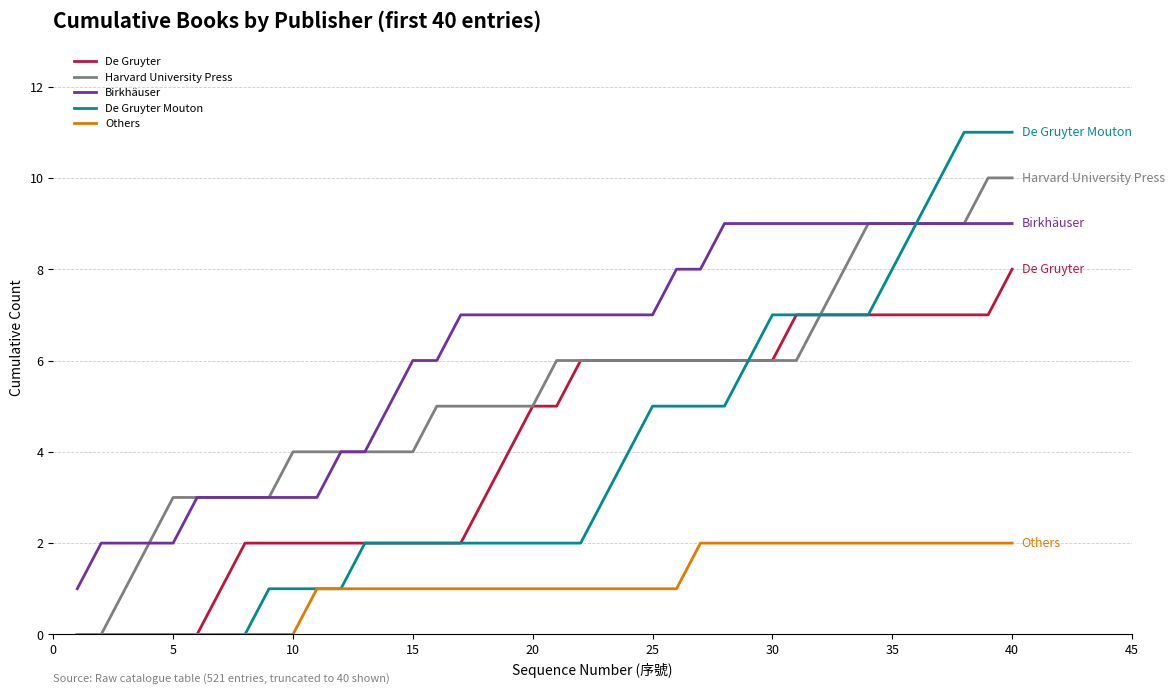

Which series has the largest range (max minus min)?

De Gruyter Mouton